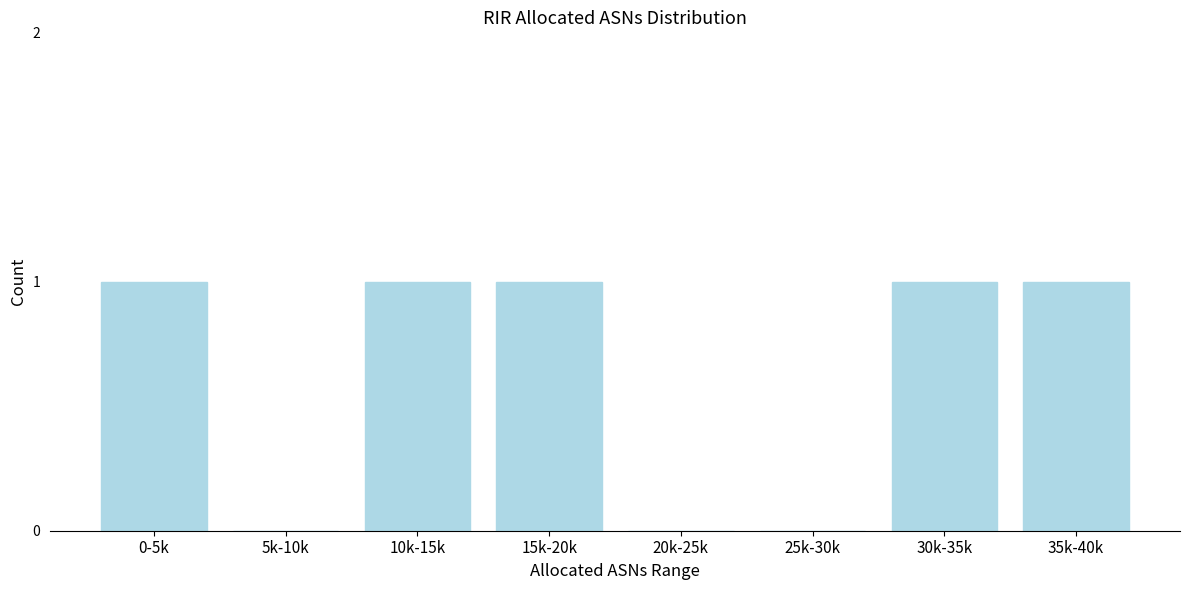

Reading right to left, list all the values displayed in this chart.

35k-40k=1	30k-35k=1	25k-30k=0	20k-25k=0	15k-20k=1	10k-15k=1	5k-10k=0	0-5k=1